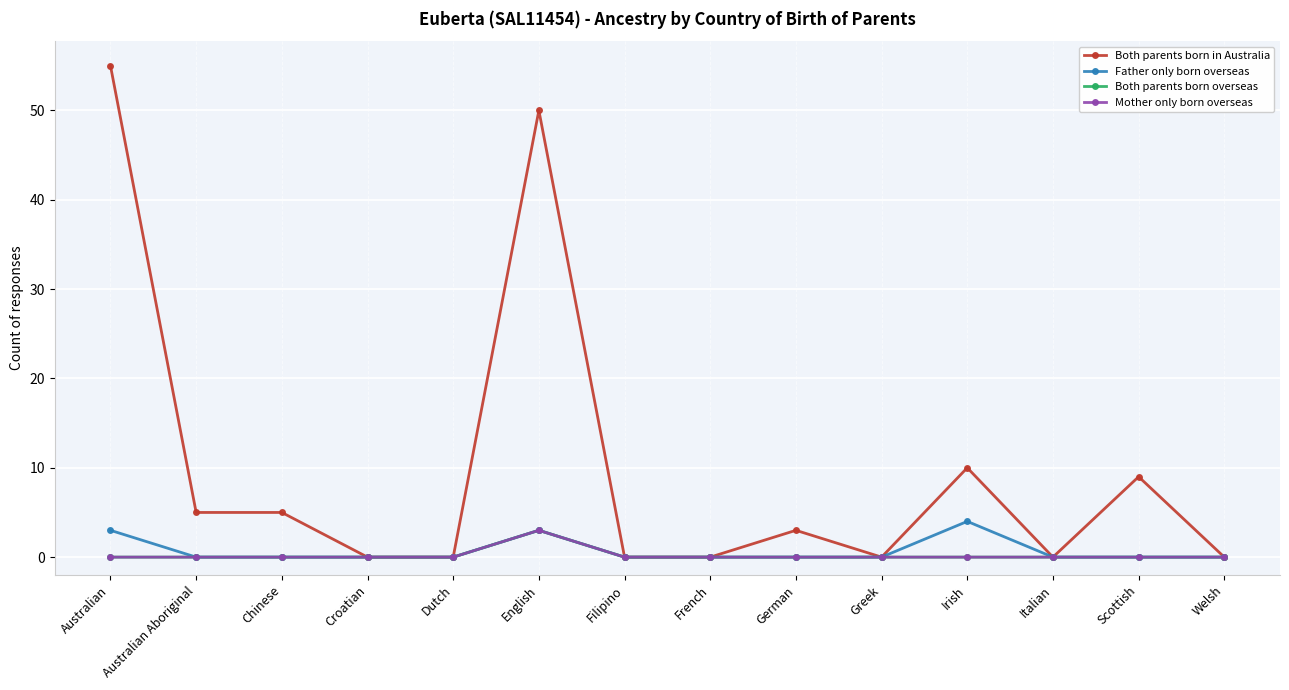

True or false: Father only born overseas and Both parents born in Australia intersect in this chart.

False